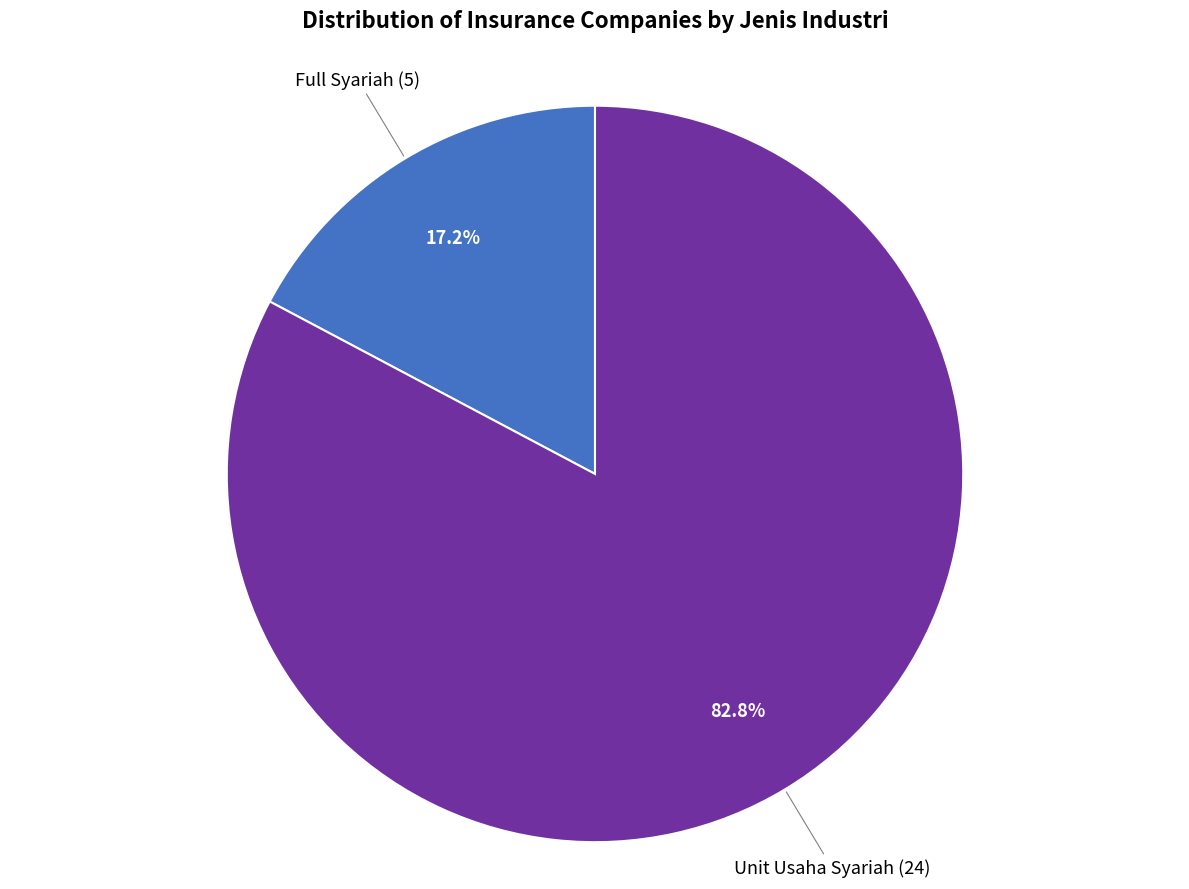

Is there any slice that represents more than half of the pie?

Yes